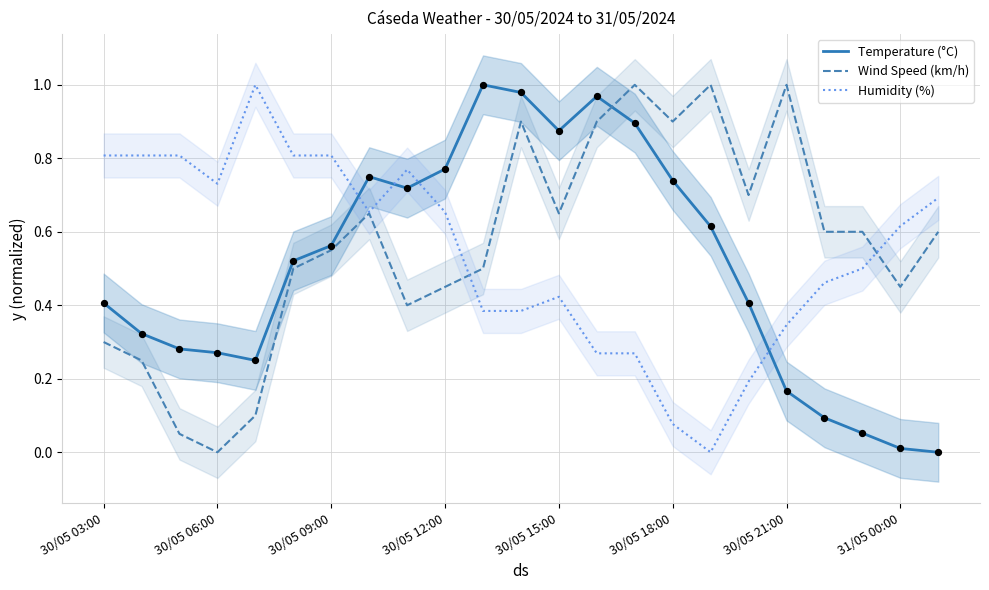

What are all the series names shown in the legend?

Temperature (°C), Wind Speed (km/h), Humidity (%)